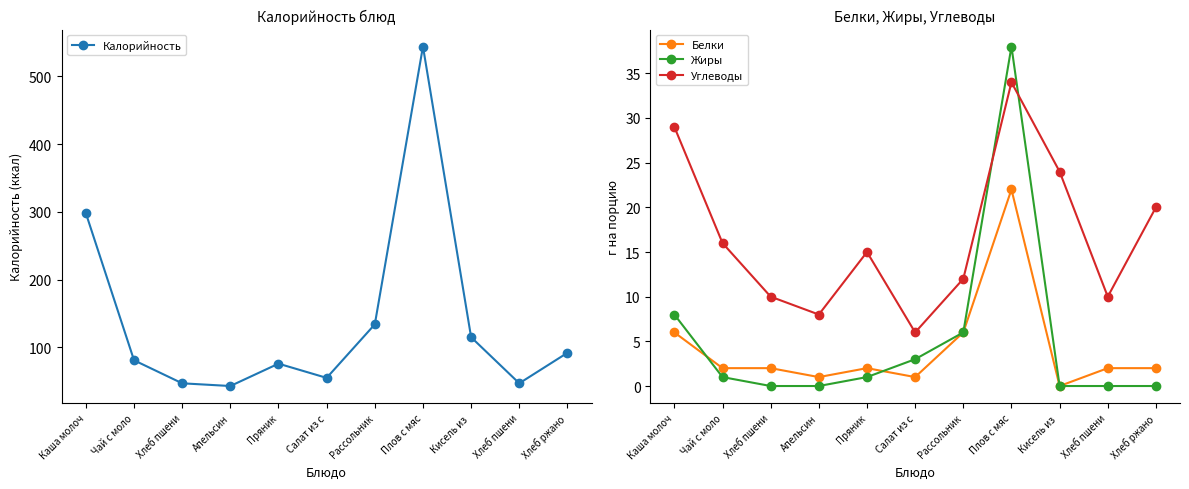

Is the value of Жиры at Кисель из  greater than the value of Углеводы at Хлеб пшени?

No